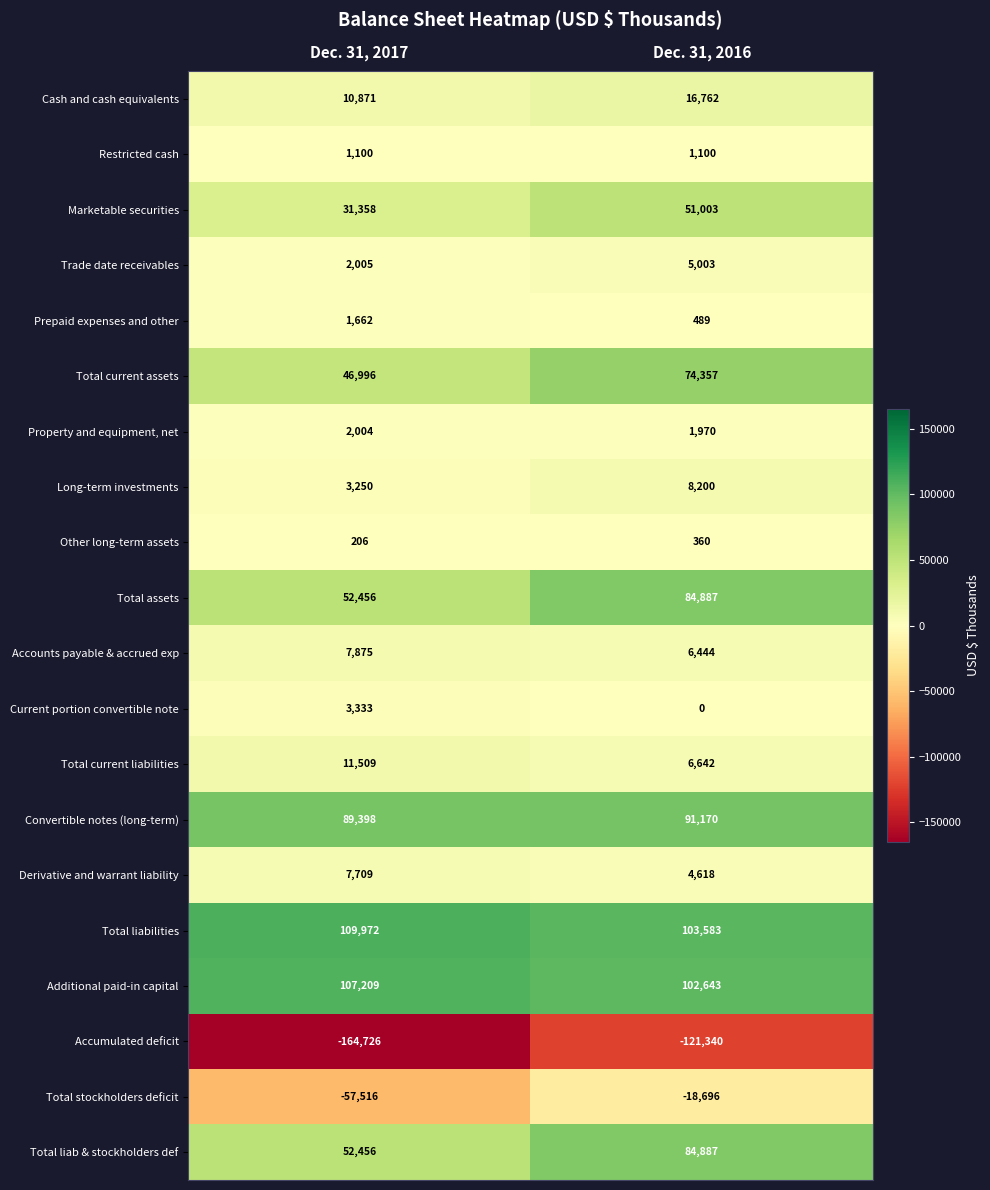

At which category is the sum across all series the highest?

Dec. 31, 2016